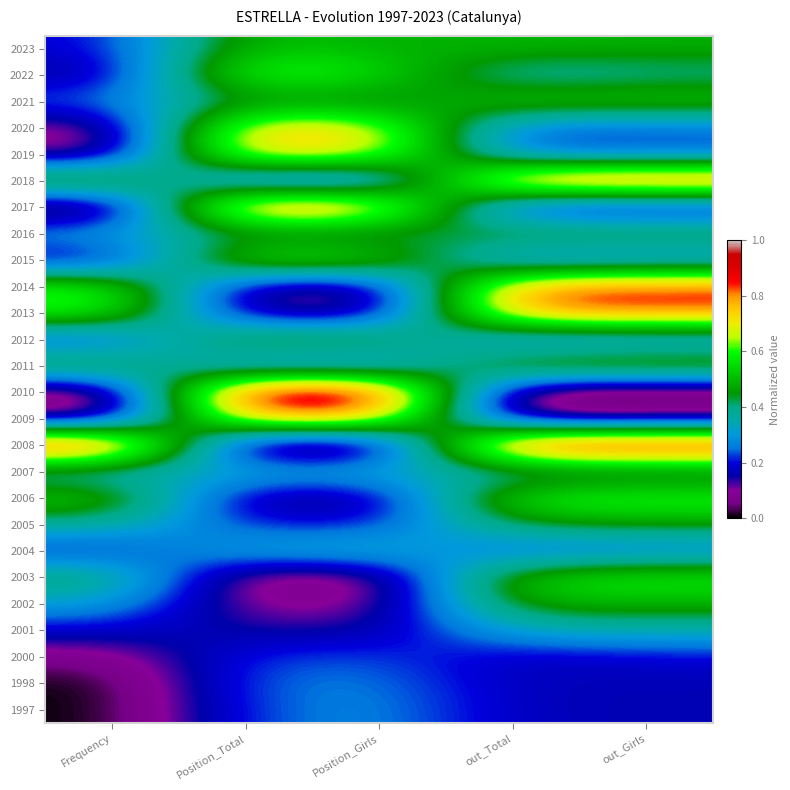

Reading left to right, extract all data points from this chart.

2023: Frequency=0.2	Position_Total=0.5	Position_Girls=0.5	out_Total=0.5	out_Girls=0.5
2022: Frequency=0.1	Position_Total=0.7	Position_Girls=0.6	out_Total=0.3	out_Girls=0.4
2021: Frequency=0.2	Position_Total=0.4	Position_Girls=0.4	out_Total=0.6	out_Girls=0.5
2020: Frequency=0.1	Position_Total=0.8	Position_Girls=0.7	out_Total=0.2	out_Girls=0.2
2019: Frequency=0.1	Position_Total=0.8	Position_Girls=0.7	out_Total=0.2	out_Girls=0.2
2018: Frequency=0.6	Position_Total=0.2	Position_Girls=0.2	out_Total=0.9	out_Girls=0.9
2017: Frequency=0.0	Position_Total=0.9	Position_Girls=0.8	out_Total=0.1	out_Girls=0.1
2016: Frequency=0.3	Position_Total=0.4	Position_Girls=0.4	out_Total=0.5	out_Girls=0.5
2015: Frequency=0.1	Position_Total=0.6	Position_Girls=0.6	out_Total=0.2	out_Girls=0.2
2014: Frequency=0.6	Position_Total=0.1	Position_Girls=0.1	out_Total=0.8	out_Girls=0.9
2013: Frequency=0.6	Position_Total=0.1	Position_Girls=0.1	out_Total=0.8	out_Girls=0.8
2012: Frequency=0.2	Position_Total=0.5	Position_Girls=0.5	out_Total=0.2	out_Girls=0.2
2011: Frequency=0.5	Position_Total=0.2	Position_Girls=0.2	out_Total=0.6	out_Girls=0.6
2010: Frequency=0.0	Position_Total=1.0	Position_Girls=1.0	out_Total=0.0	out_Girls=0.0
2009: Frequency=0.1	Position_Total=0.8	Position_Girls=0.8	out_Total=0.1	out_Girls=0.1
2008: Frequency=1.0	Position_Total=0.0	Position_Girls=0.0	out_Total=1.0	out_Girls=1.0
2007: Frequency=0.3	Position_Total=0.3	Position_Girls=0.4	out_Total=0.3	out_Girls=0.4
2006: Frequency=0.6	Position_Total=0.1	Position_Girls=0.1	out_Total=0.6	out_Girls=0.6
2005: Frequency=0.4	Position_Total=0.2	Position_Girls=0.2	out_Total=0.4	out_Girls=0.5
2004: Frequency=0.2	Position_Total=0.3	Position_Girls=0.4	out_Total=0.2	out_Girls=0.2
2003: Frequency=0.4	Position_Total=0.0	Position_Girls=0.1	out_Total=0.6	out_Girls=0.6
2002: Frequency=0.3	Position_Total=0.1	Position_Girls=0.1	out_Total=0.5	out_Girls=0.5
2001: Frequency=0.2	Position_Total=0.1	Position_Girls=0.1	out_Total=0.3	out_Girls=0.4
2000: Frequency=0.1	Position_Total=0.2	Position_Girls=0.2	out_Total=0.2	out_Girls=0.2
1998: Frequency=0.0	Position_Total=0.2	Position_Girls=0.3	out_Total=0.2	out_Girls=0.2
1997: Frequency=0.0	Position_Total=0.2	Position_Girls=0.3	out_Total=0.2	out_Girls=0.2